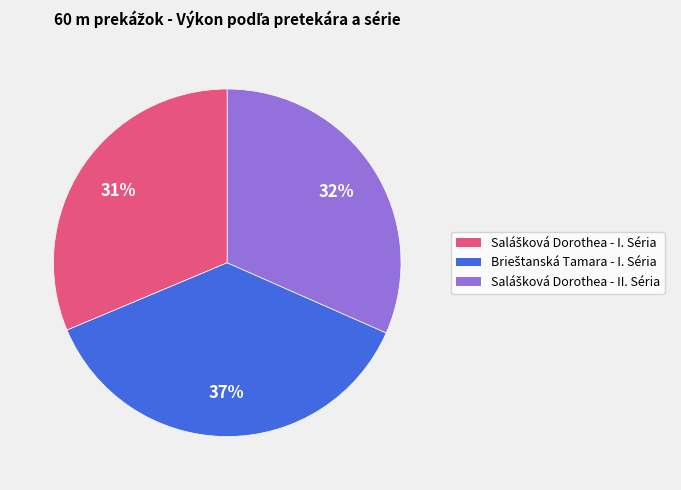

To the nearest percent, what is the difference between the largest and smallest slice percentages?

6%